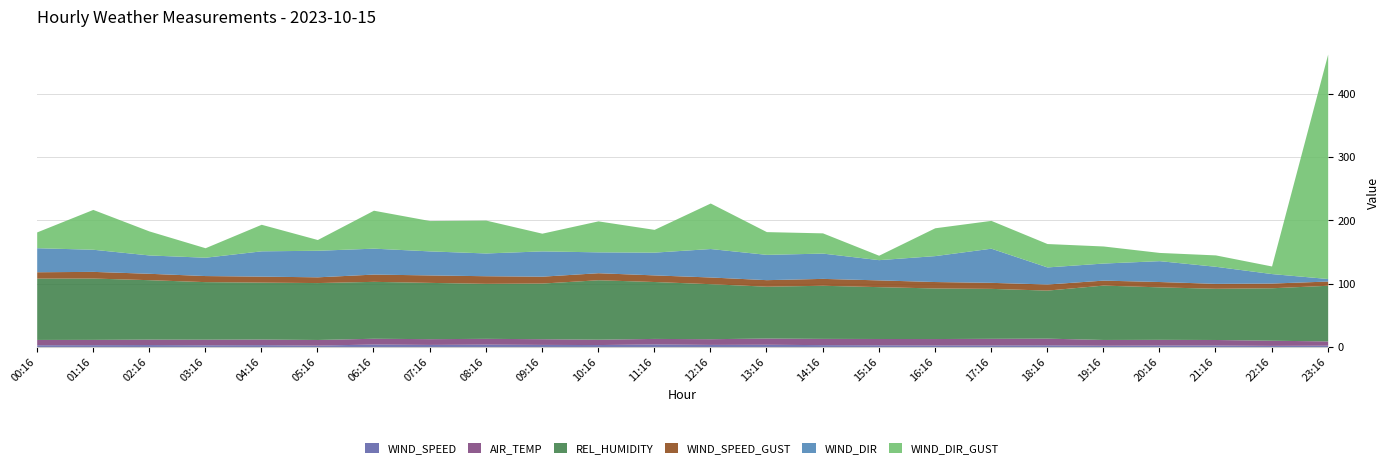

What position from the right is 03:16?

21